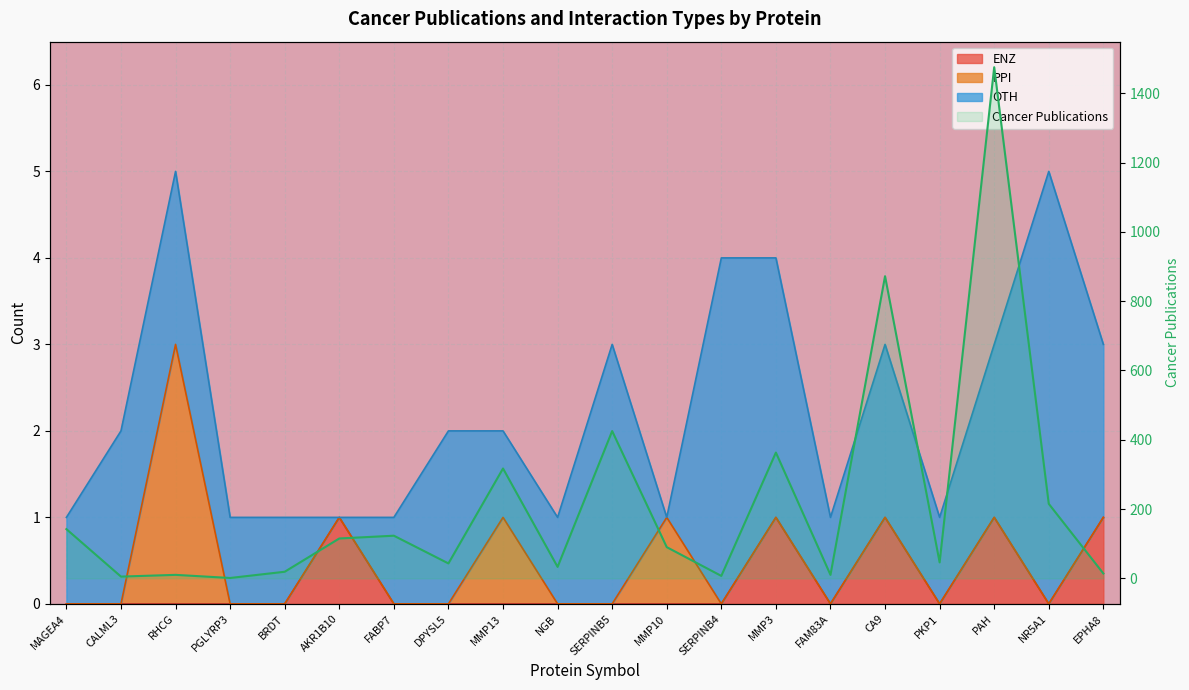

Where is the first local maximum?

RHCG